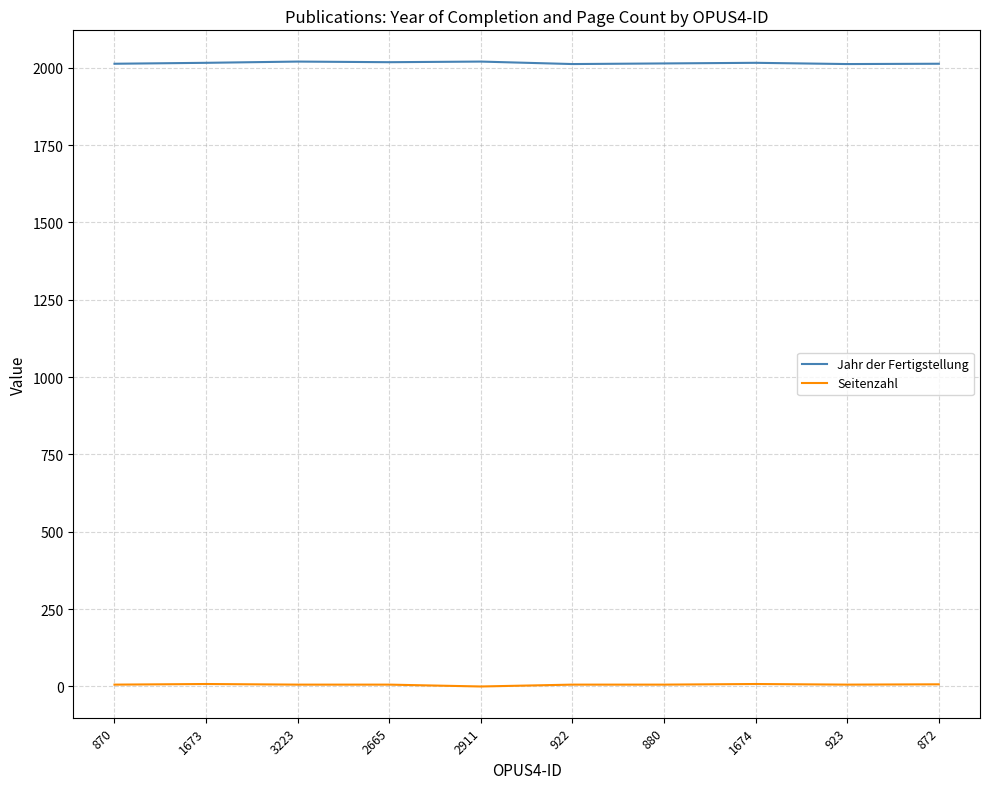

Count the number of categories in the chart.

10